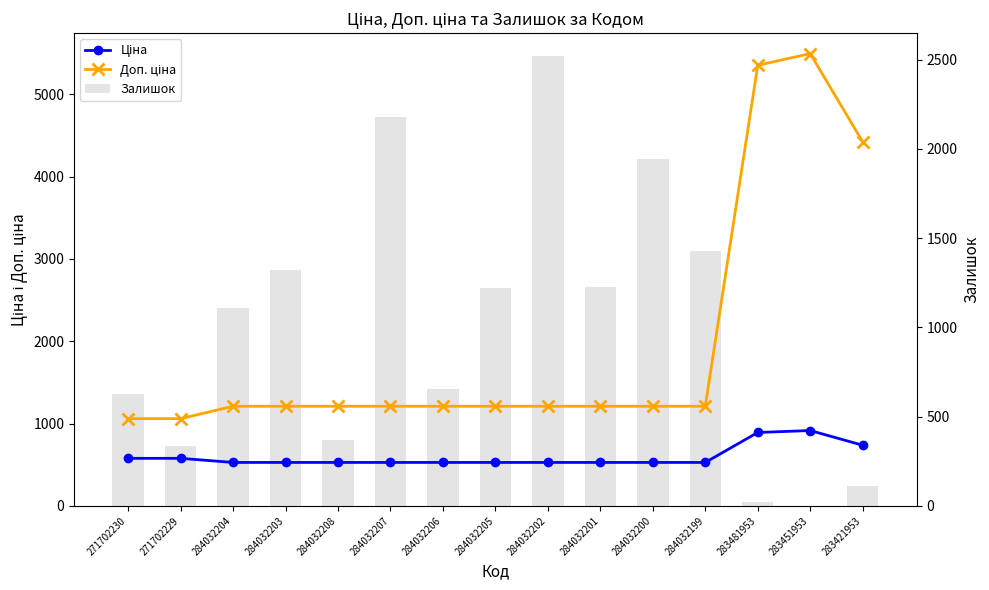

What is the label of the 9th bar from the right?

284032206